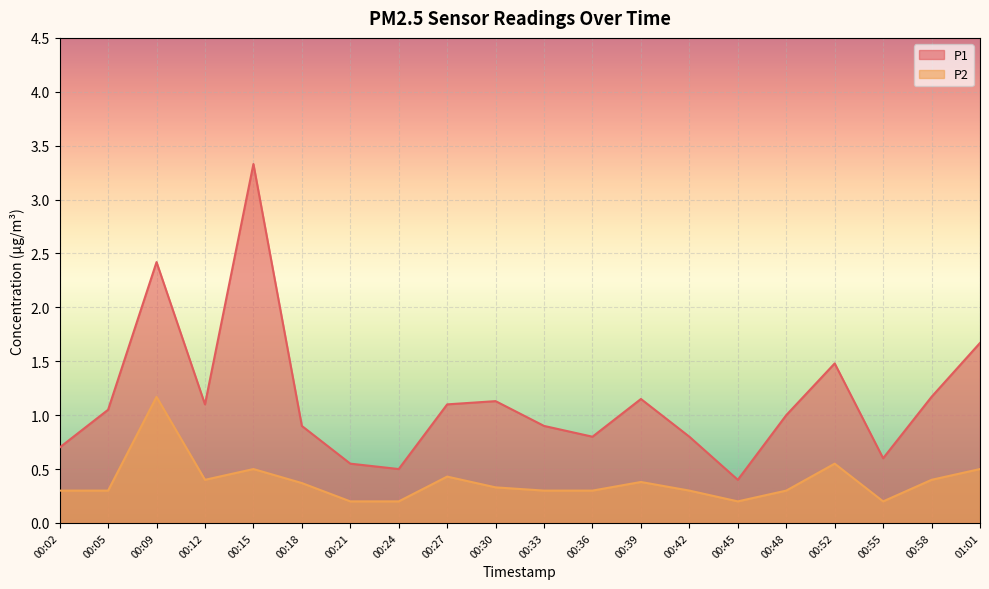

Where is the first local minimum for P2?

00:12